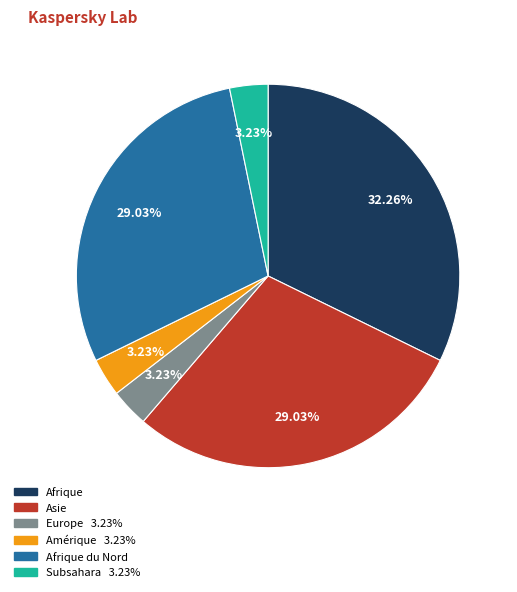

Is there any slice that represents more than half of the pie?

No